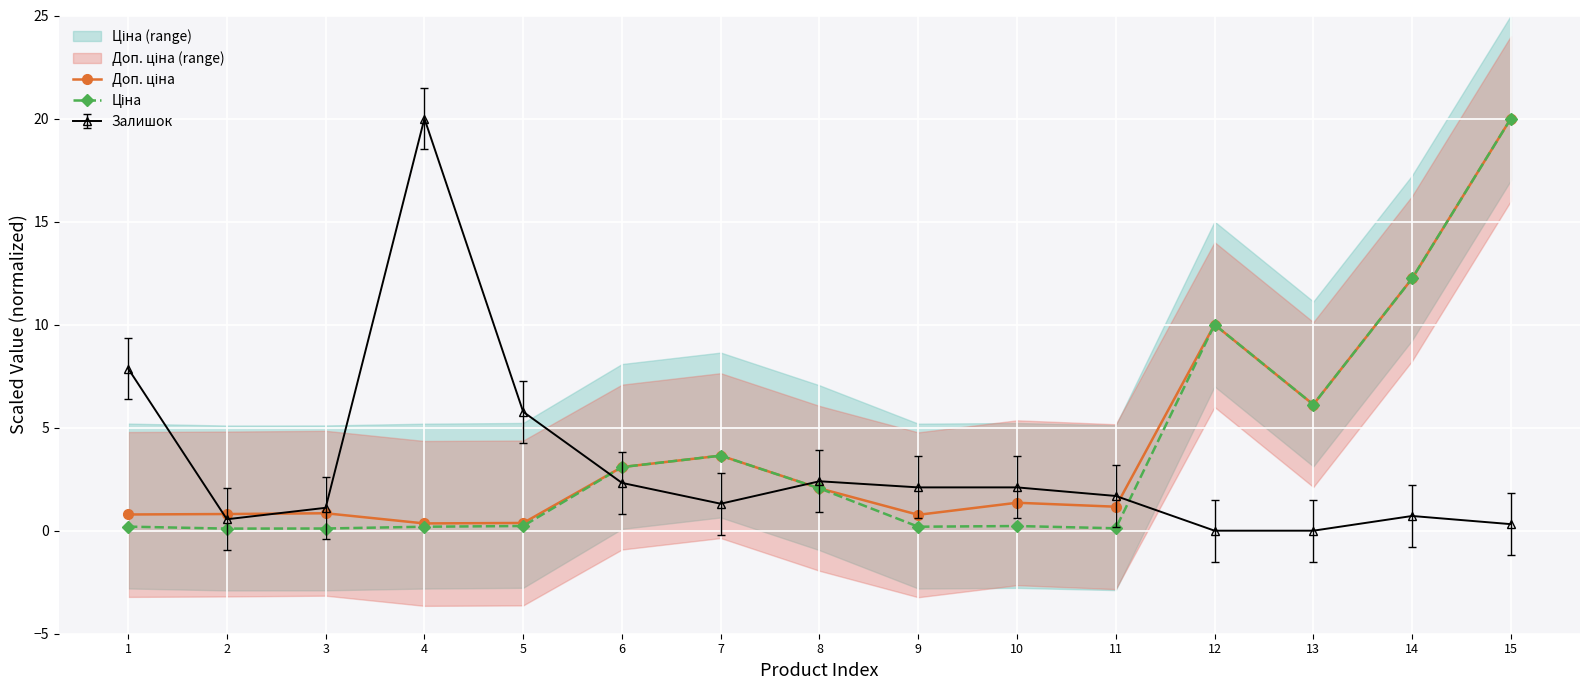

At which label is Доп. ціна closest to 10?

12